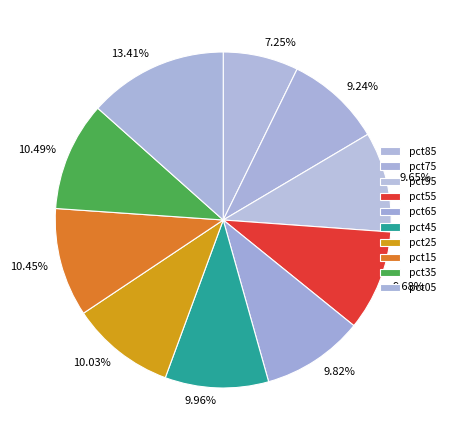

What percentage is the pct65 slice, to the nearest percent?

10%